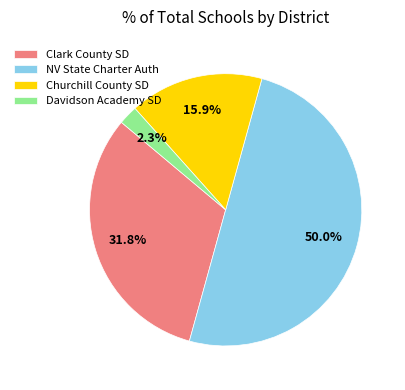

What is the majority slice?

NV State Charter Auth